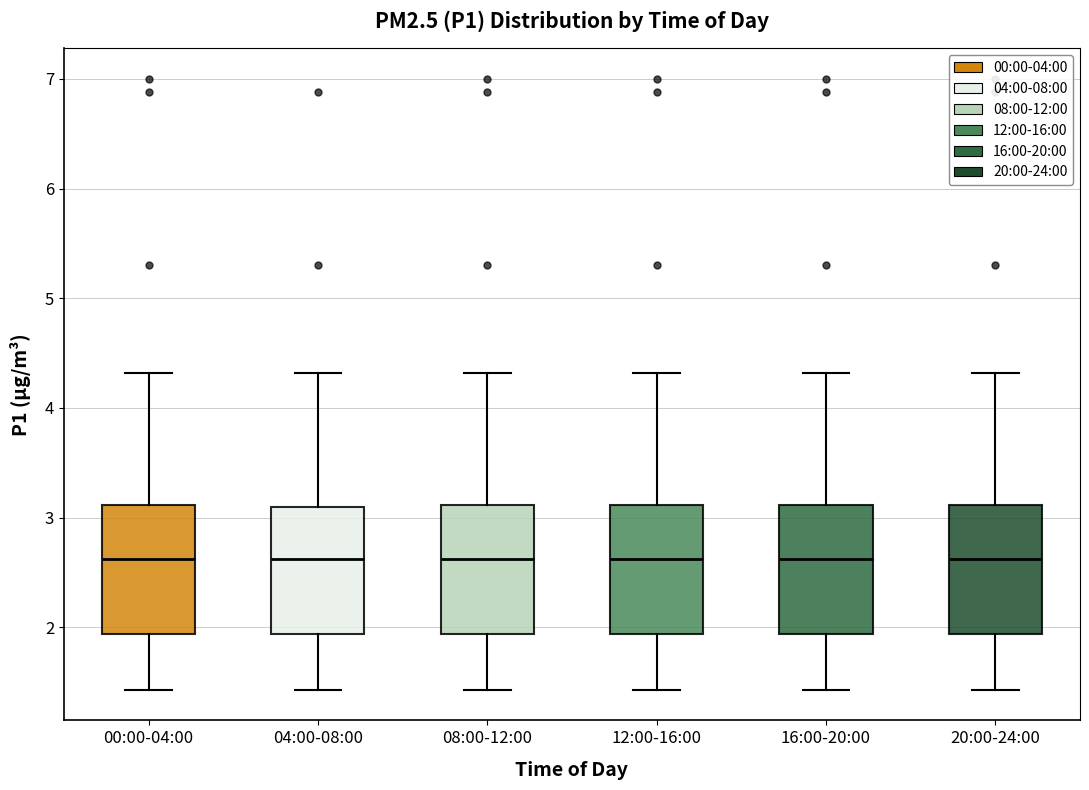

Reading left to right, read every box against the y-axis: the position of its median line, the range the box covers, and the ends of its whiskers. The values are not printed on the chart, so give them approximately, as read against the axis.

00:00-04:00: median 2.6, box 1.9 to 3.1, whiskers 1.4 to 4.3
04:00-08:00: median 2.6, box 1.9 to 3.1, whiskers 1.4 to 4.3
08:00-12:00: median 2.6, box 1.9 to 3.1, whiskers 1.4 to 4.3
12:00-16:00: median 2.6, box 1.9 to 3.1, whiskers 1.4 to 4.3
16:00-20:00: median 2.6, box 1.9 to 3.1, whiskers 1.4 to 4.3
20:00-24:00: median 2.6, box 1.9 to 3.1, whiskers 1.4 to 4.3